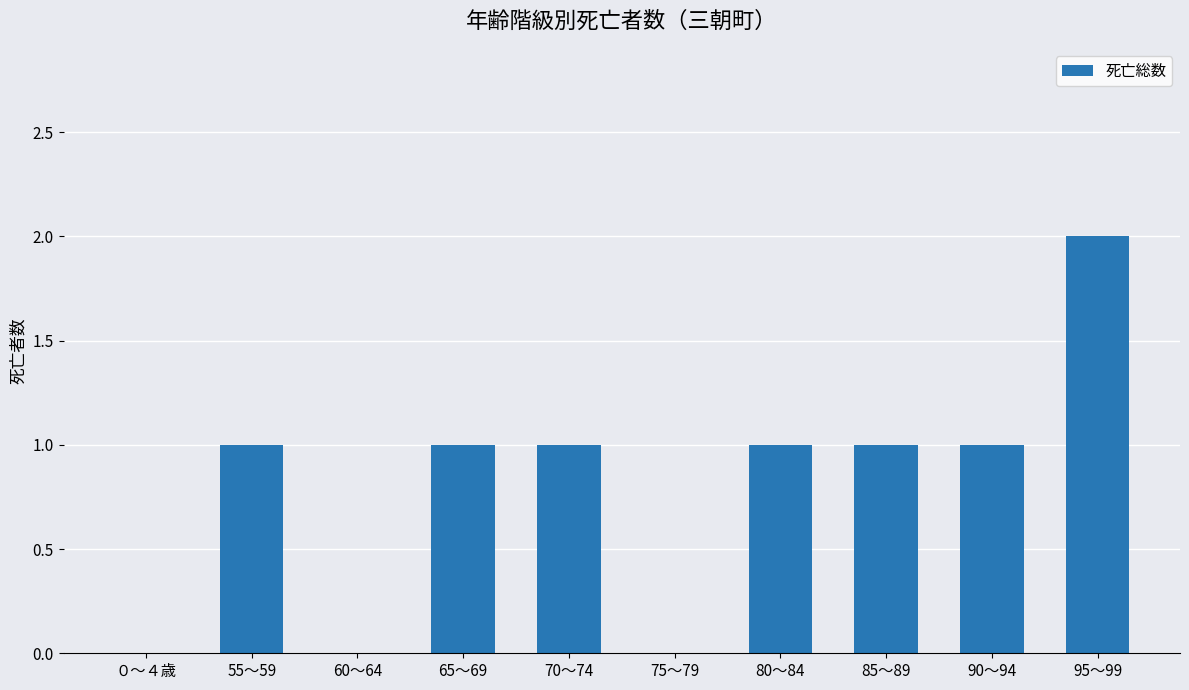

What is the change in value from 60～64 to 80～84?

+1